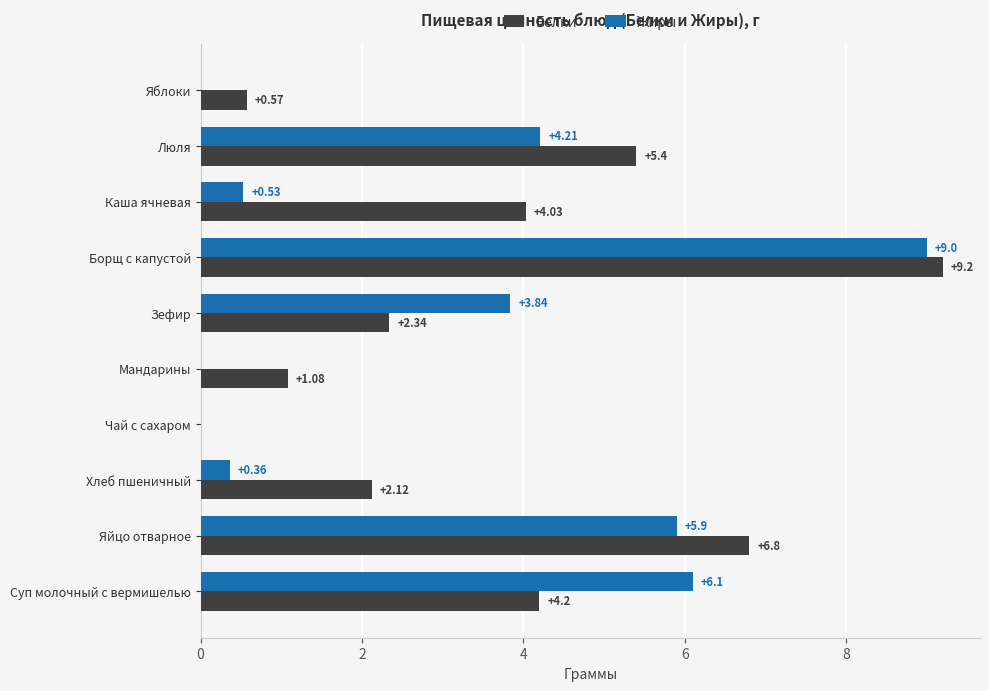

Which series changed the most between Борщ с капустой and Яблоки?

Жиры